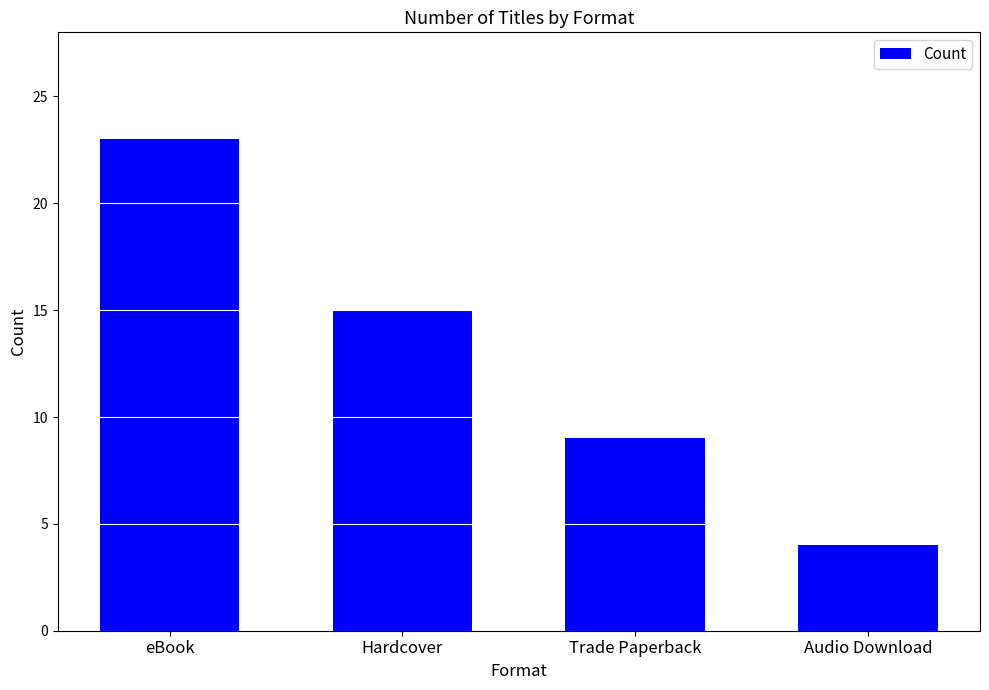

How many series are shown in this chart?

1